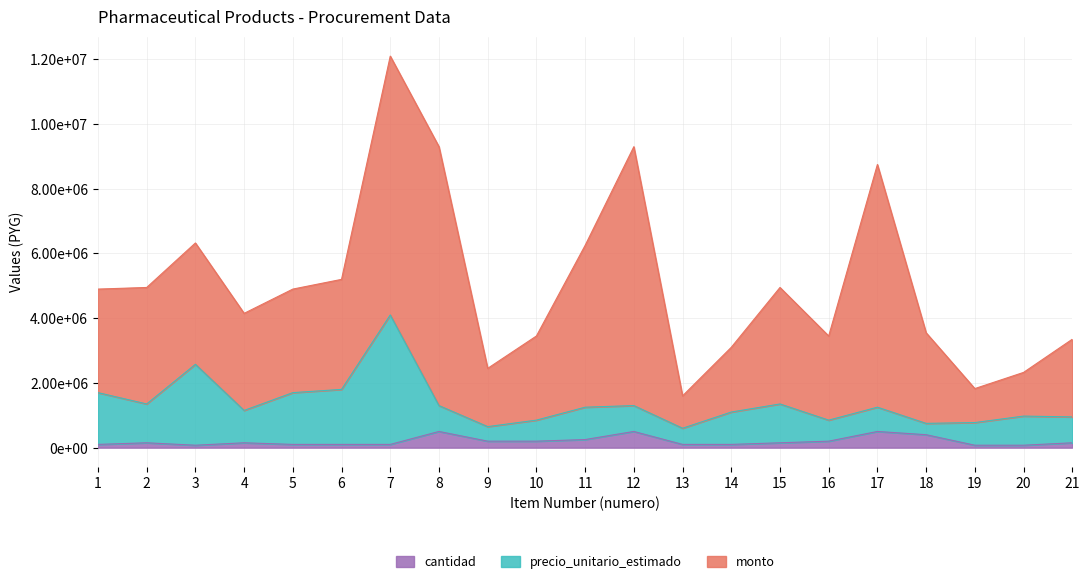

Does the chart display data point markers on the line(s)?

No